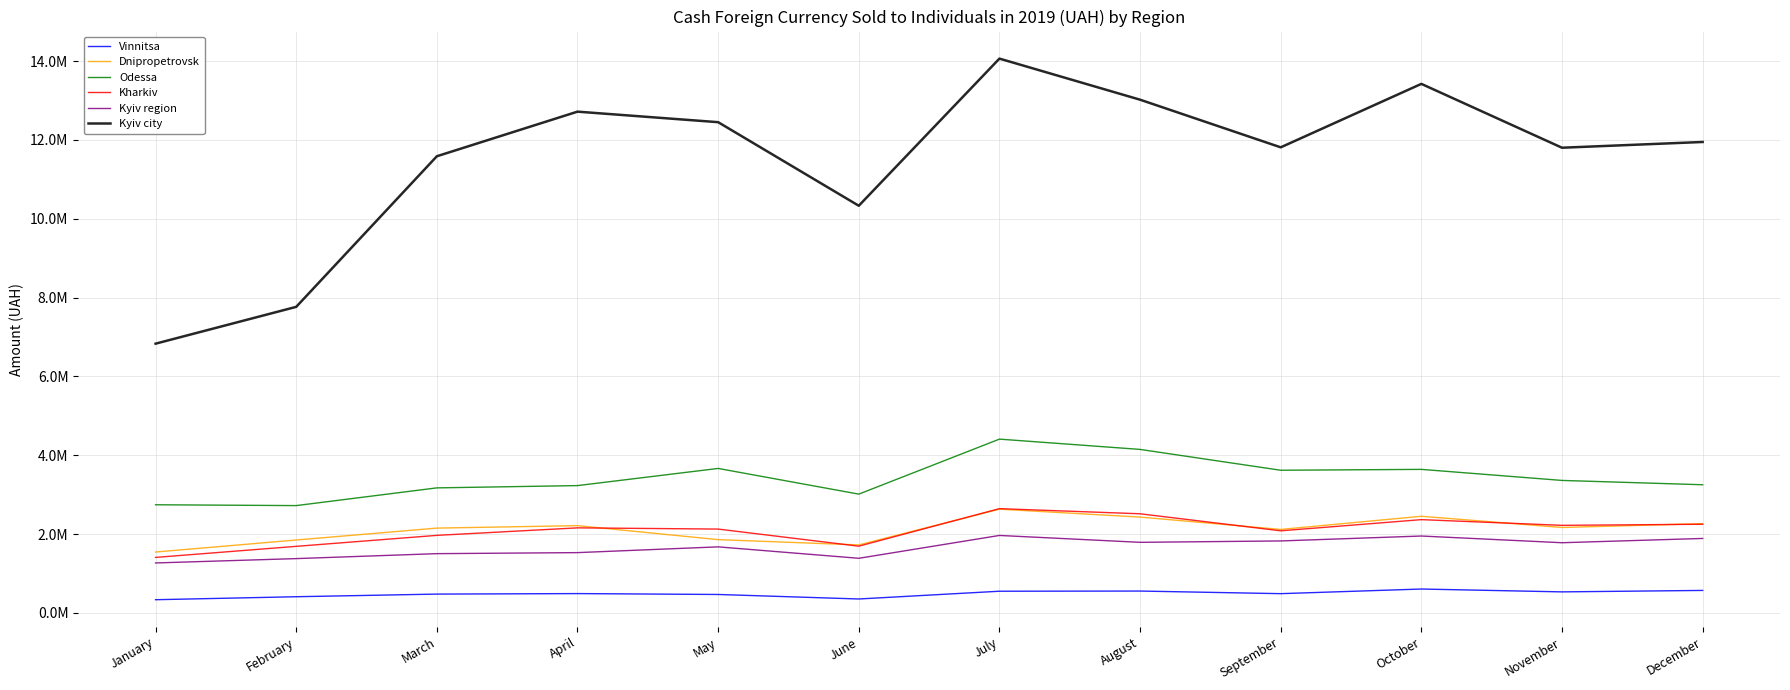

True or false: Kyiv region and Dnipropetrovsk cross at least once.

False